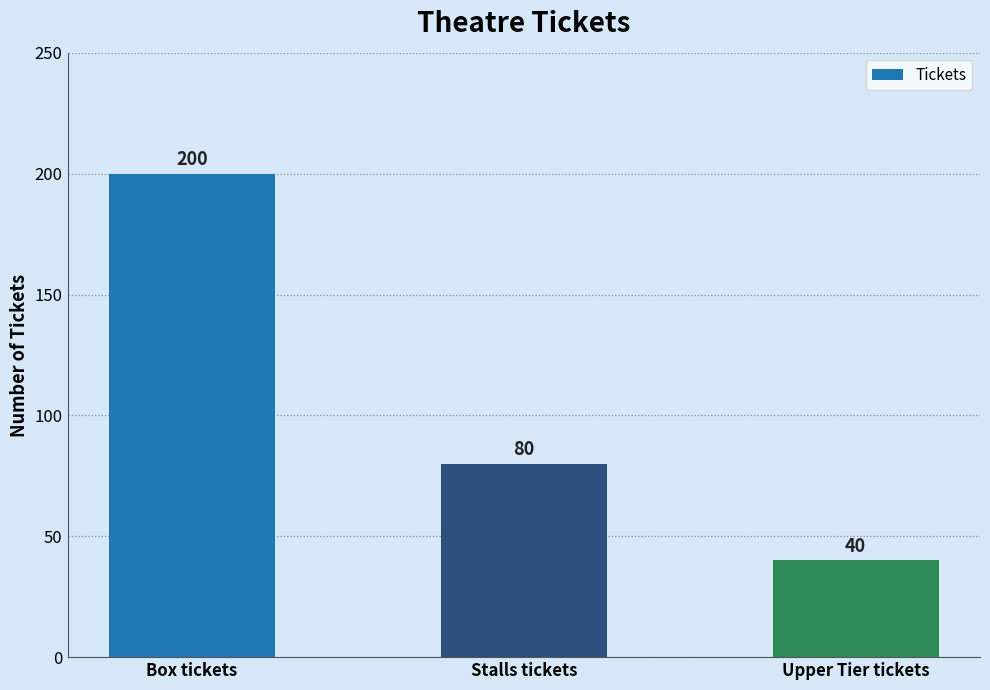

Reading right to left, extract all data points from this chart.

40	80	200